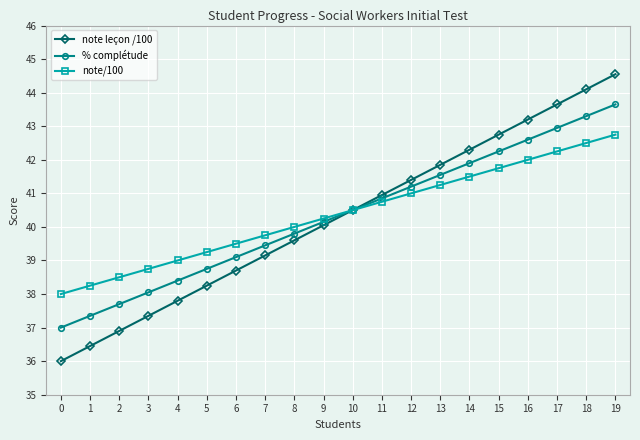

List the series in order of their peak value, lowest first.

note/100, % complétude, note leçon /100